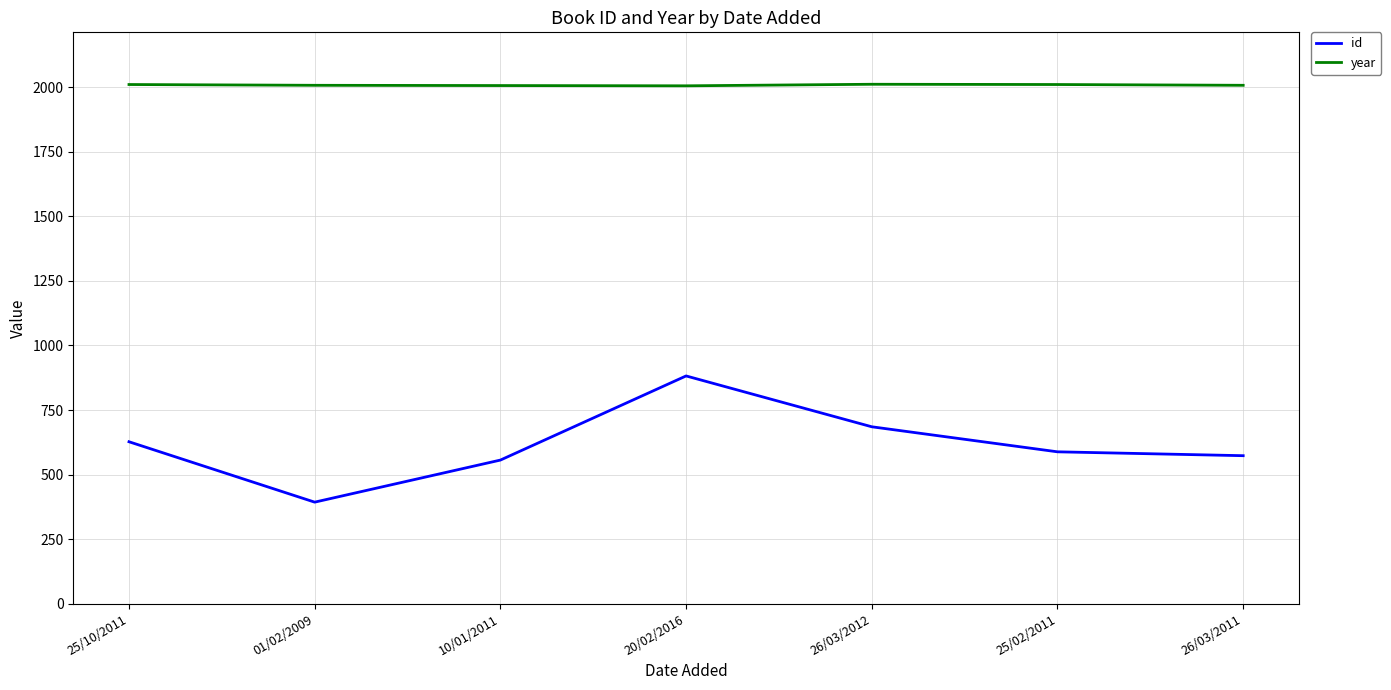

Is it true that year equals 2007 at 10/01/2011?

True